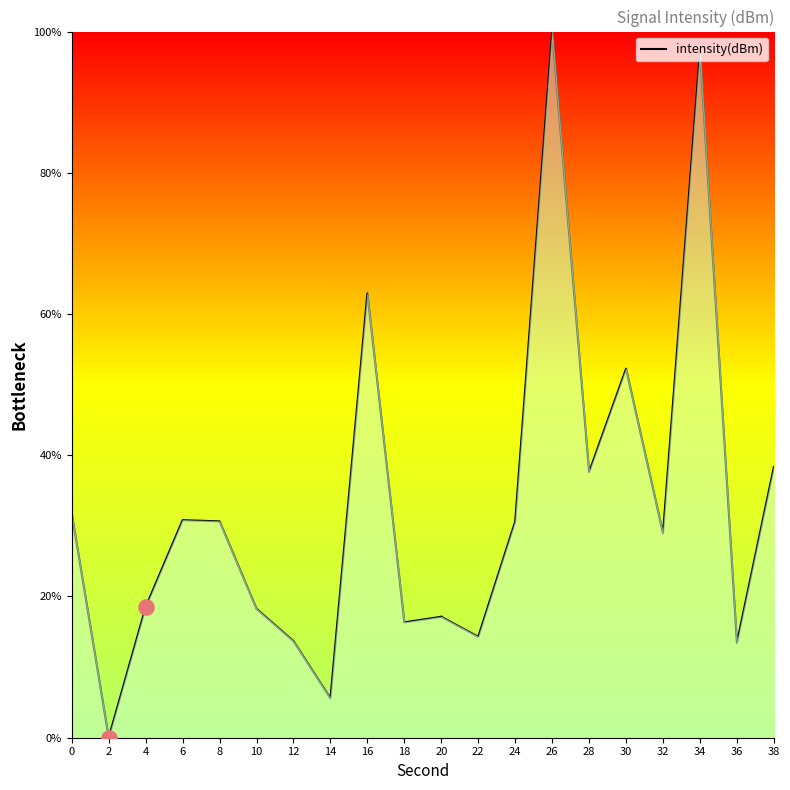

Approximately how many times larger is the value at 10 compared to 18?

1.1